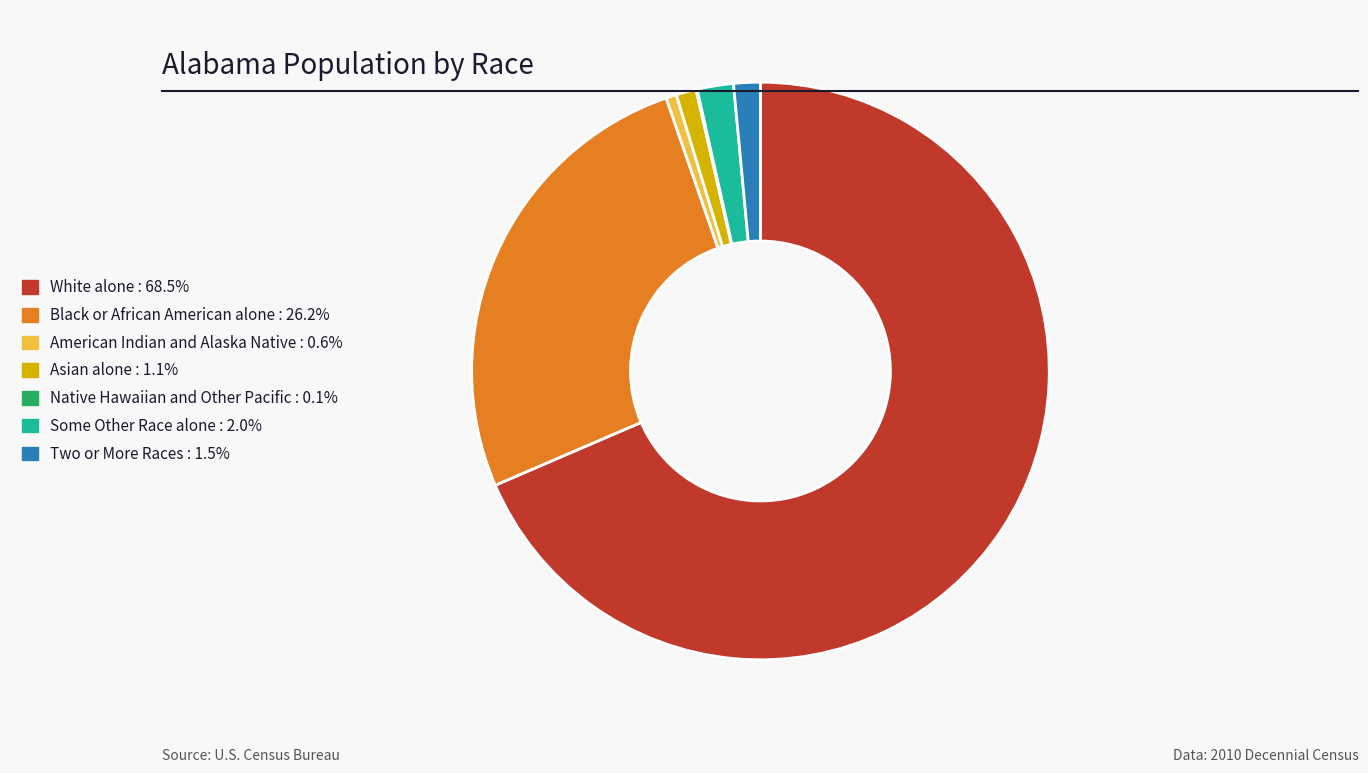

Which has a higher value, Two or More Races or White alone?

White alone